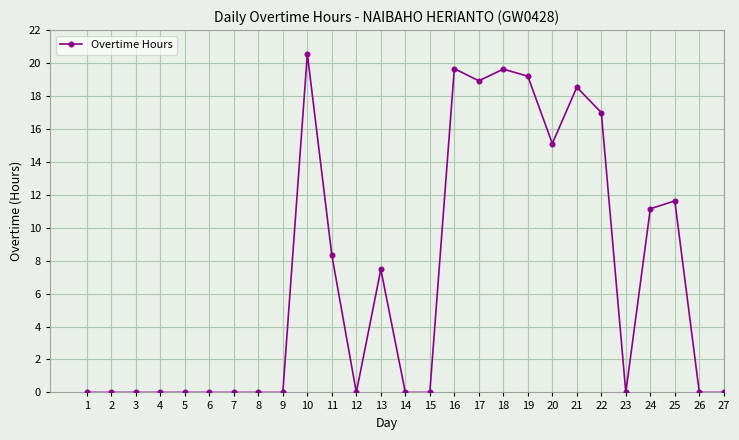

The chart shows a value of 9.6 at 7. True or false?

False